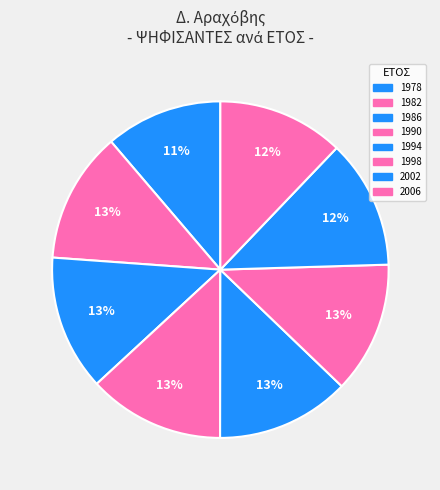

Count the number of slices in the pie.

8